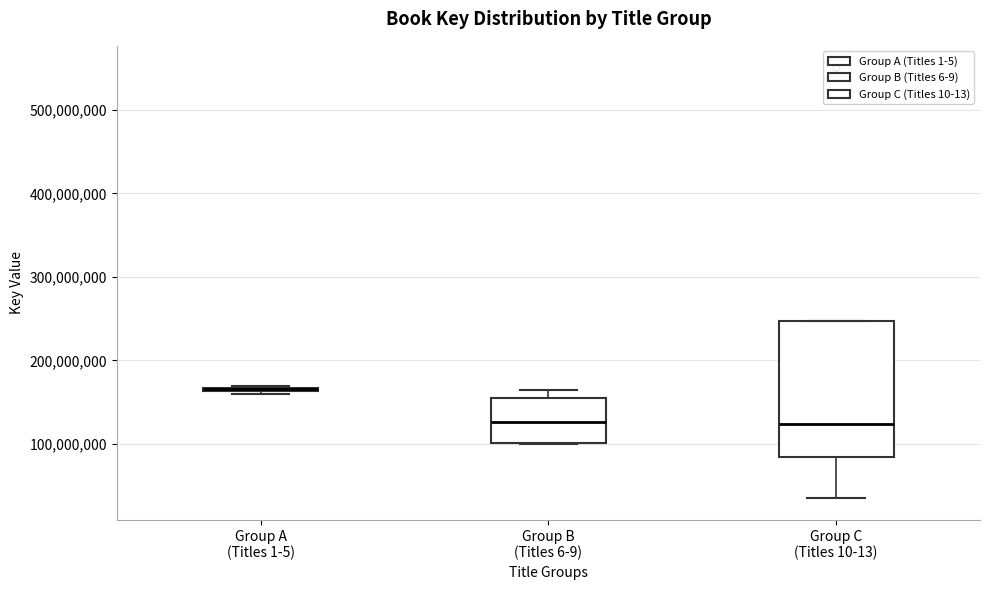

Comparing the boxes themselves (not the whiskers), which one is the tallest?

Group C (Titles 10-13)